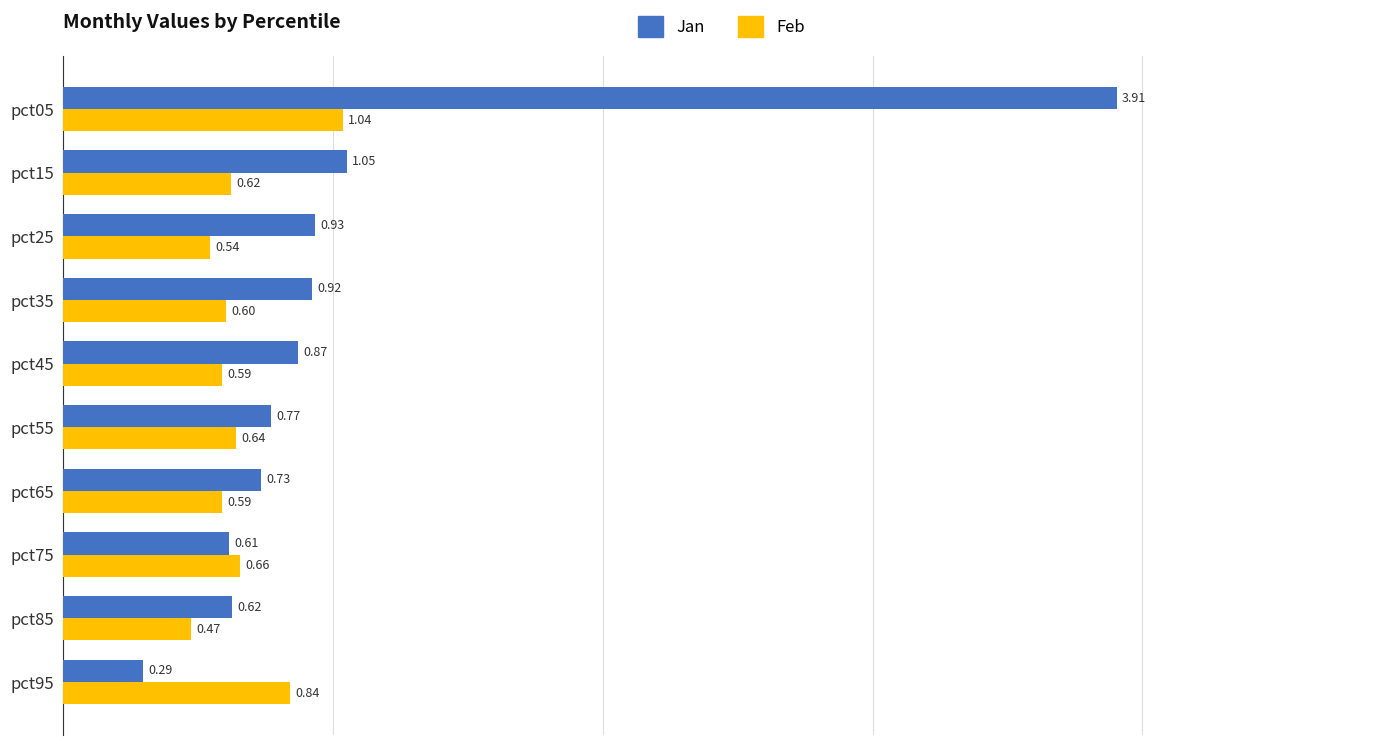

What is the difference between the maximum and minimum values in the Feb series?

0.6